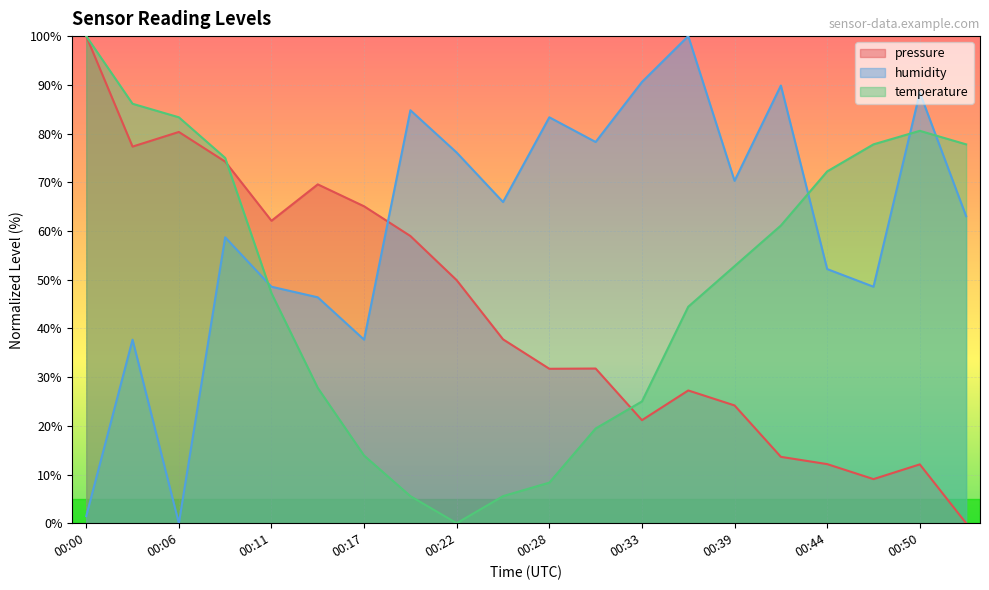

Which category has the highest value across all series?

00:00